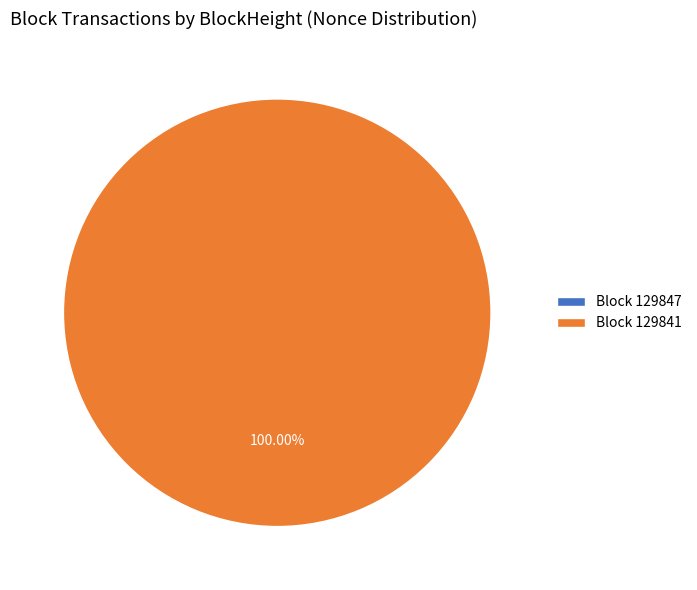

How many segments does this pie chart have?

2